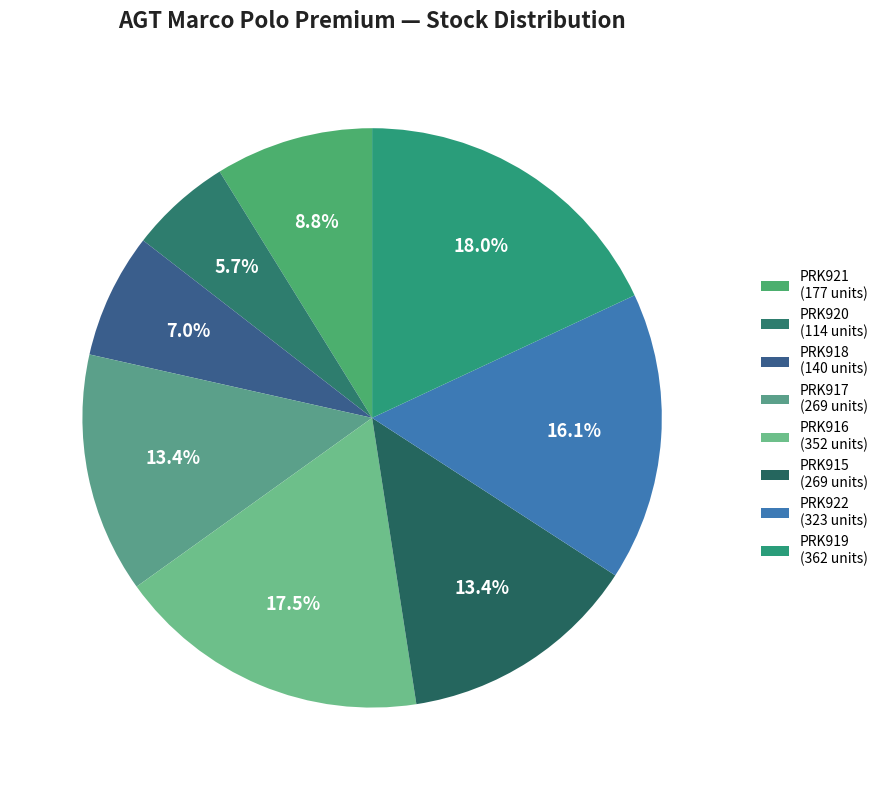

To the nearest percent, what percentage of the pie is PRK918?

7%